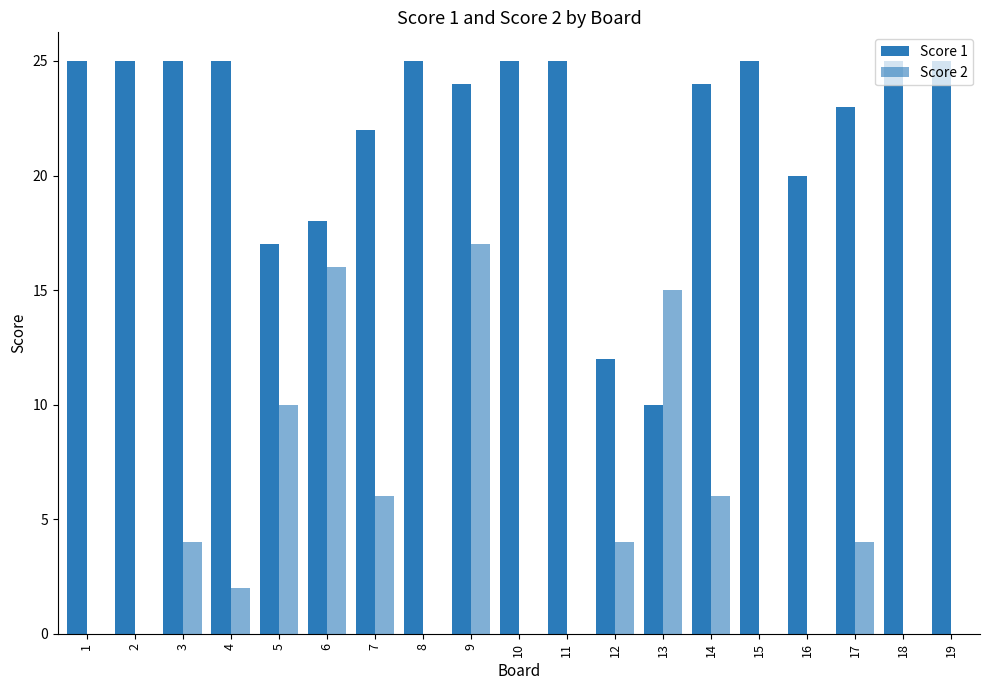

Are the bars grouped side by side (vs. stacked)?

Yes